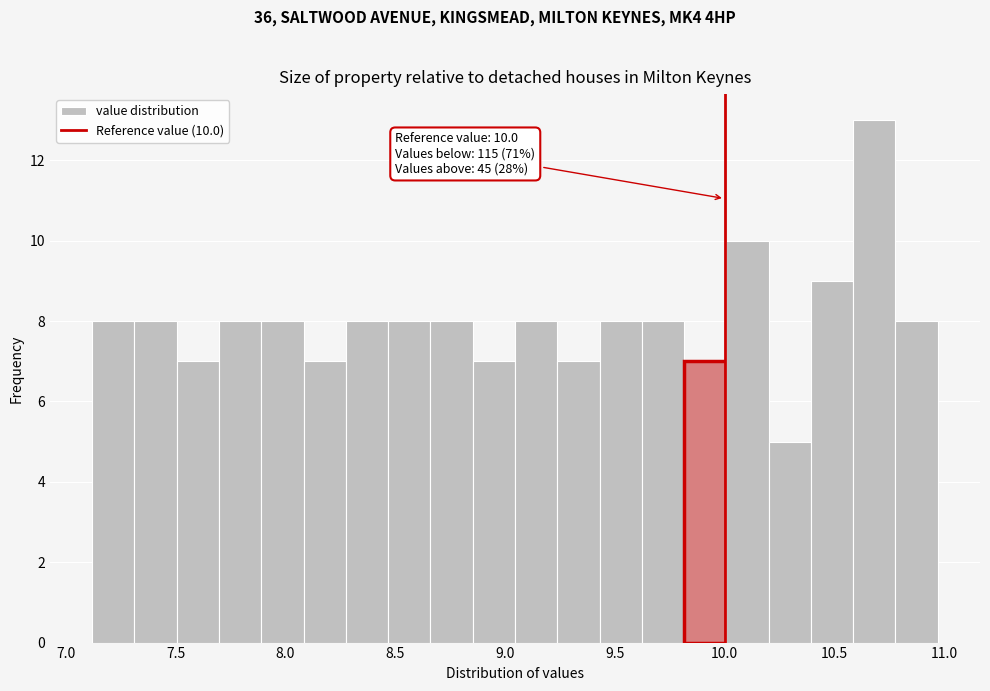

Around what value on the x-axis is the tallest bar? Give the approximate position of its centre, as read against the axis.

10.70